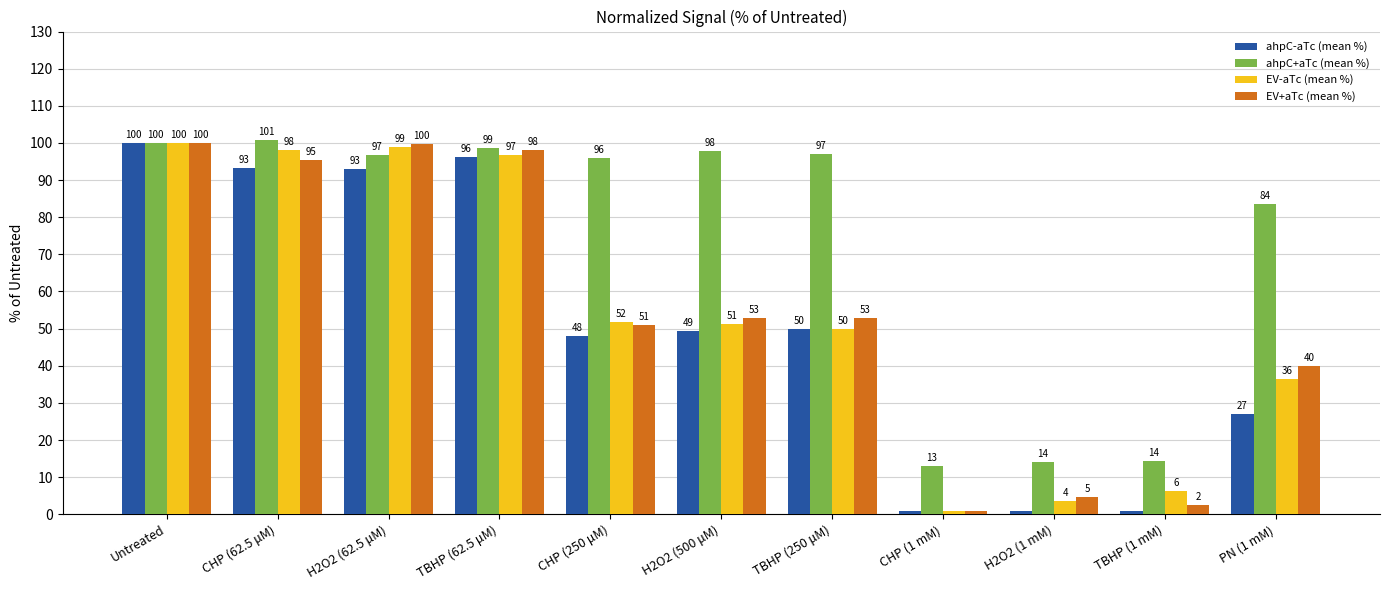

What is the difference between the second highest and minimum values in the ahpC-aTc (mean %) series?

95.2